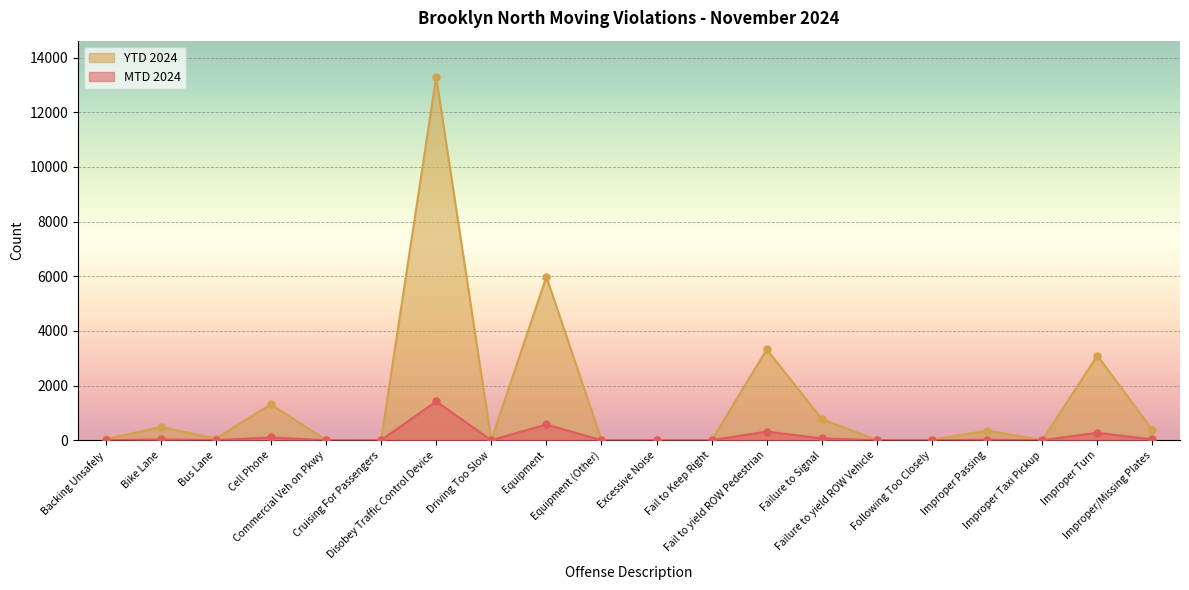

Is the value of MTD 2024 at Cruising For Passengers greater than the value of YTD 2024 at Failure to yield ROW Vehicle?

No